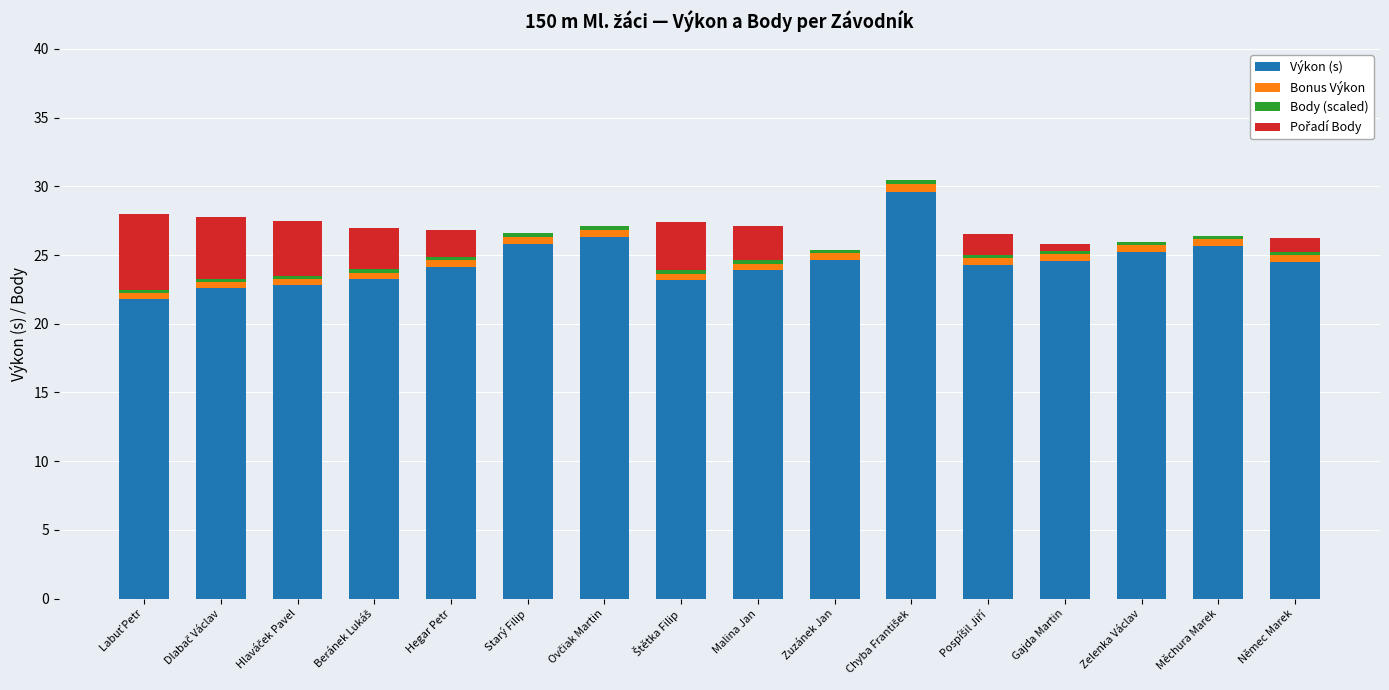

The Výkon (s) series shows 8.4 at Hegar Petr. True or false?

False